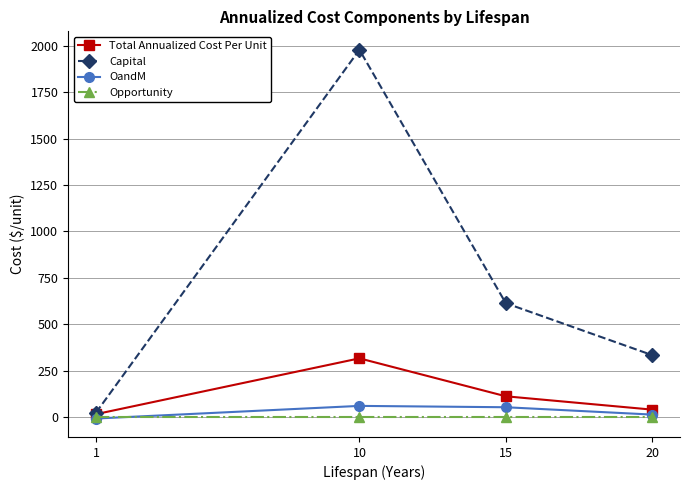

In OandM, how many points are higher than both neighbors (excluding endpoints)?

1